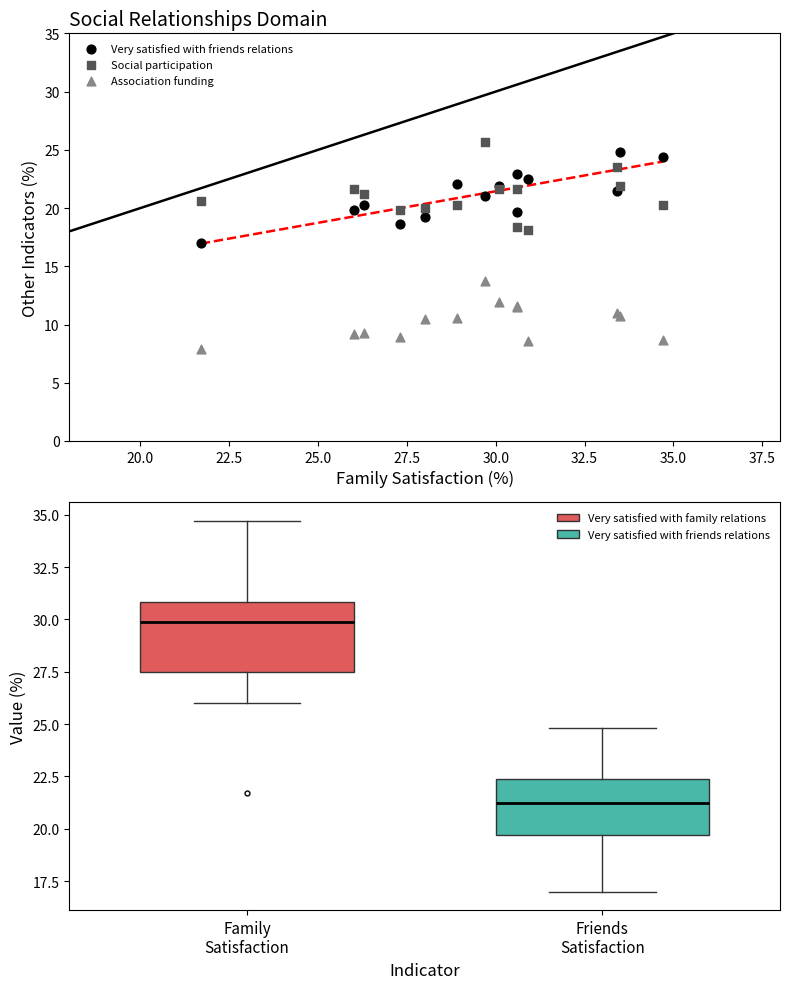

Which series reaches the minimum Y coordinate?

Association funding